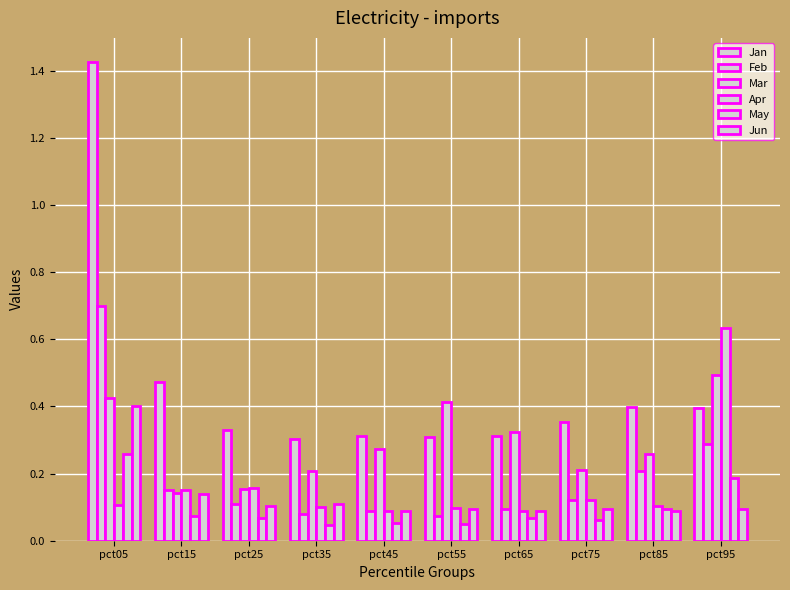

Where is Mar nearest to the value 0?

pct15